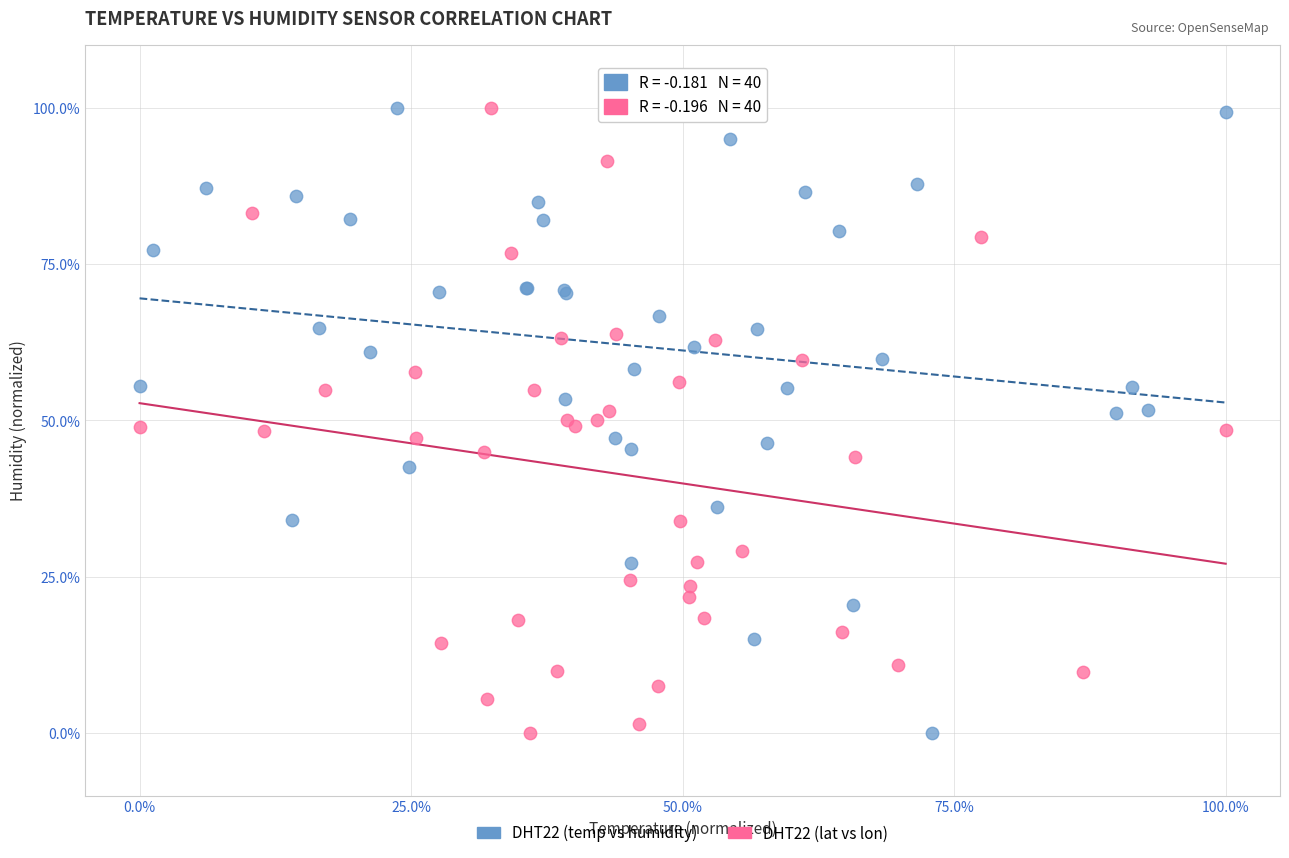

What are all the series names shown in the legend?

DHT22 (temp vs humidity), DHT22 (lat vs lon)